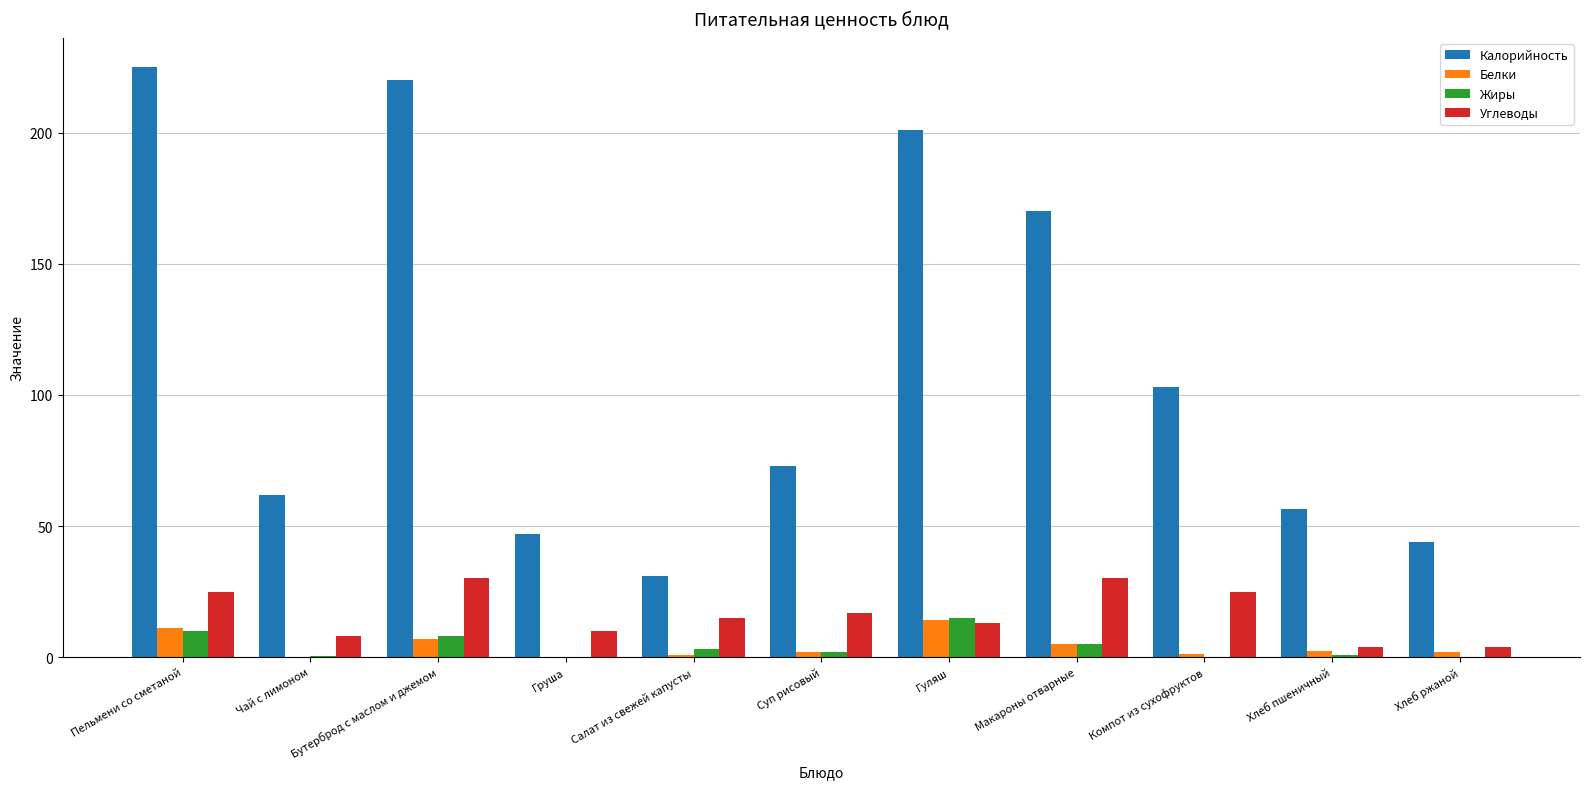

At which category does the chart reach its peak across all series?

Пельмени со сметаной